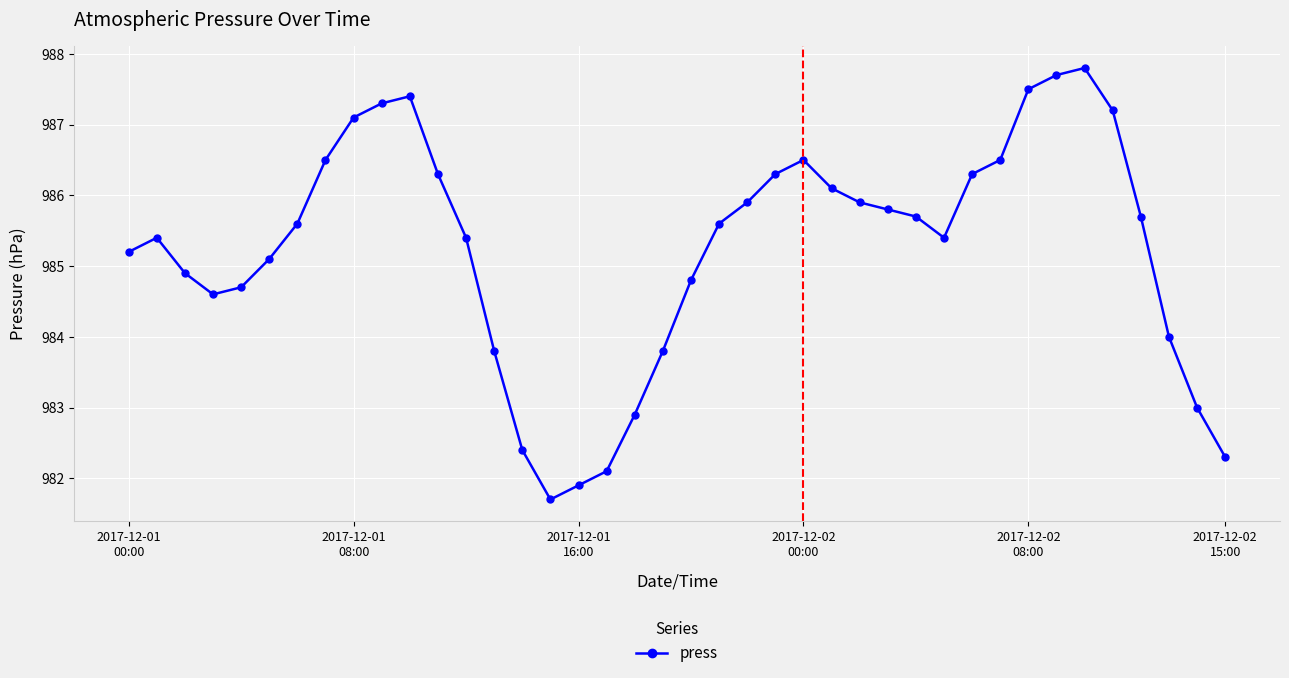

What is the greatest value displayed?

987.8